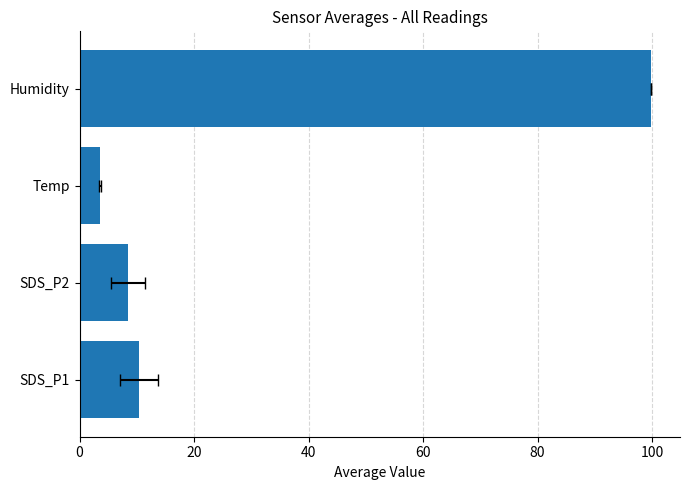

How many values exceed 10?

2